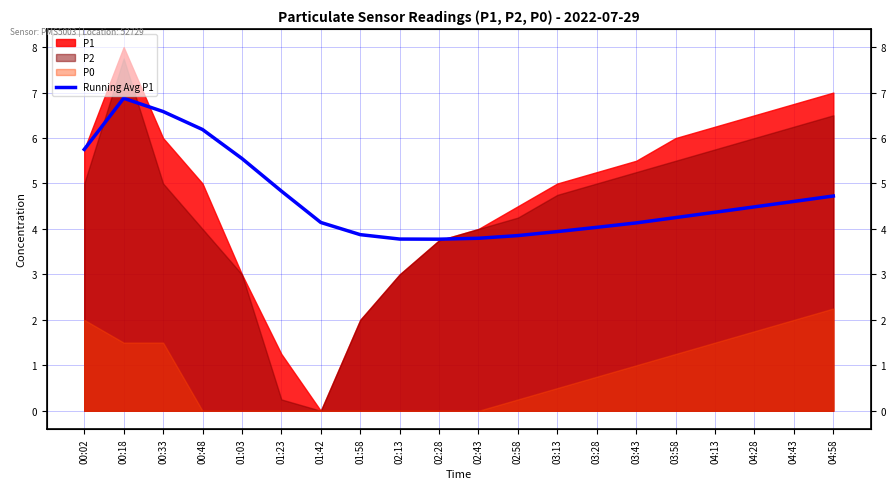

What position from the left is 00:18?

2